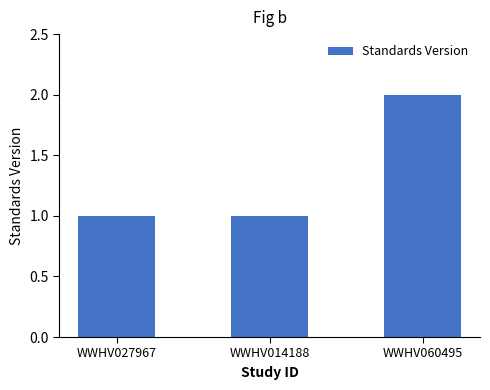

What is the label of the 3rd bar from the left?

WWHV060495